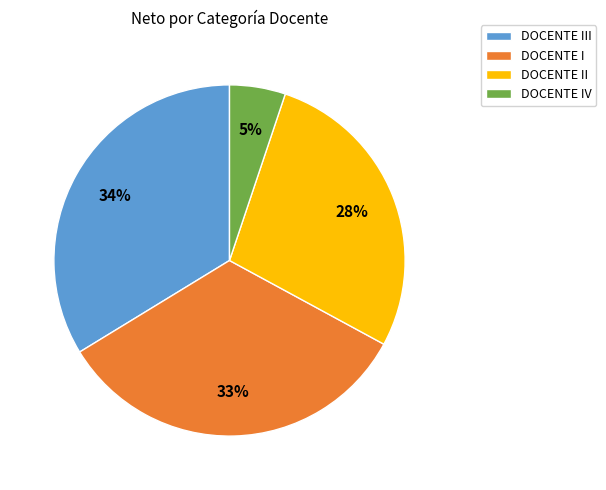

How many segments does this pie chart have?

4